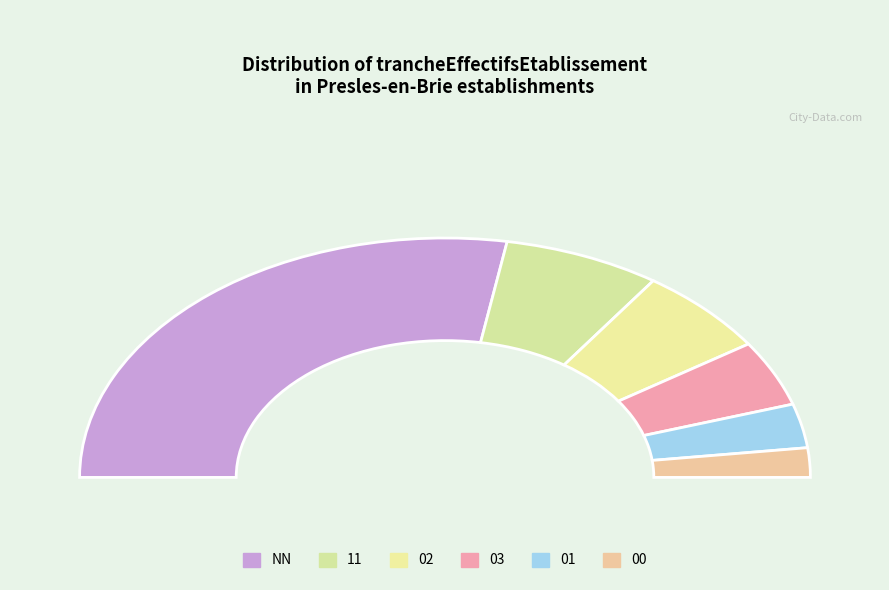

To the nearest percent, what is the difference between the 02 and 01 slice percentages?

6%